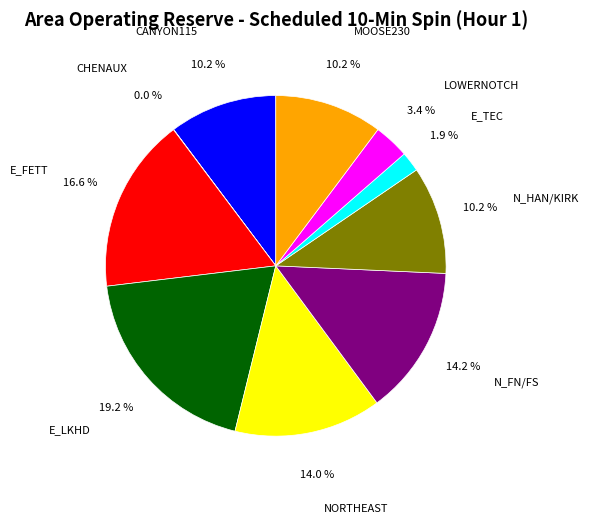

Which slice is the largest?

E_LKHD